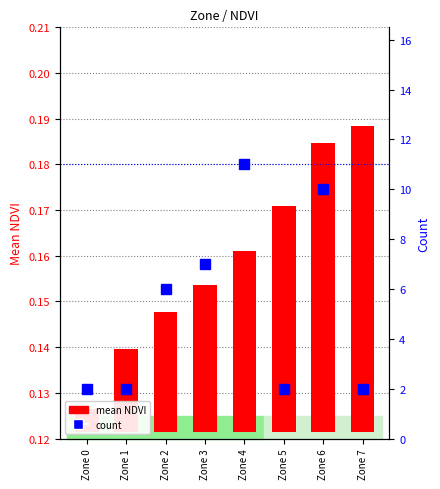

What is the average value of the count series?

5.2